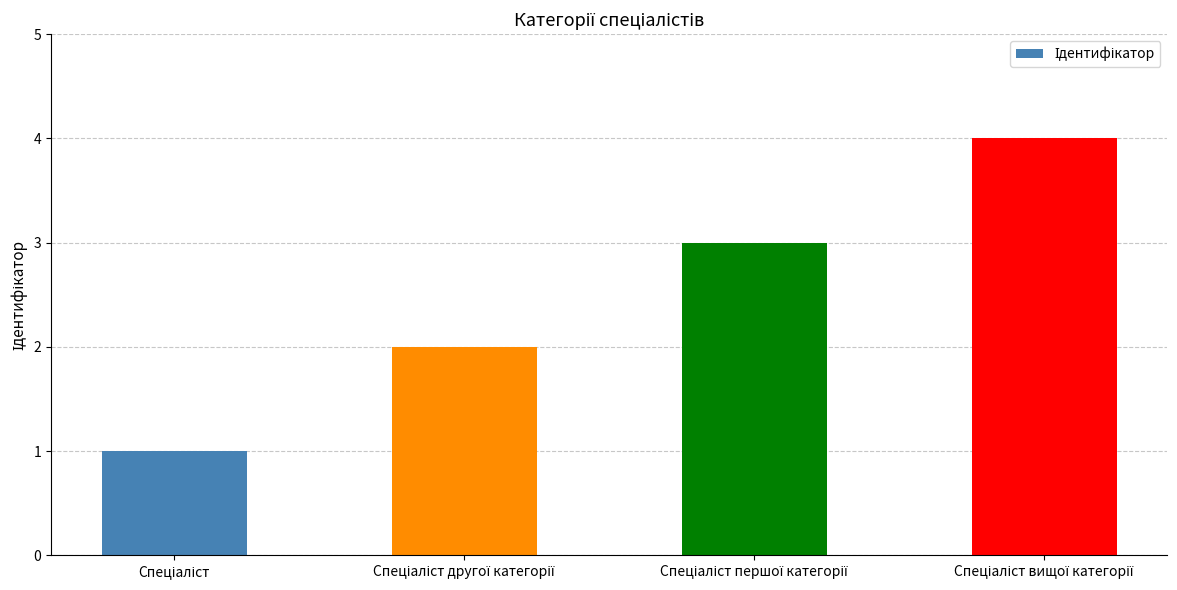

What is the maximum value shown in the chart?

4